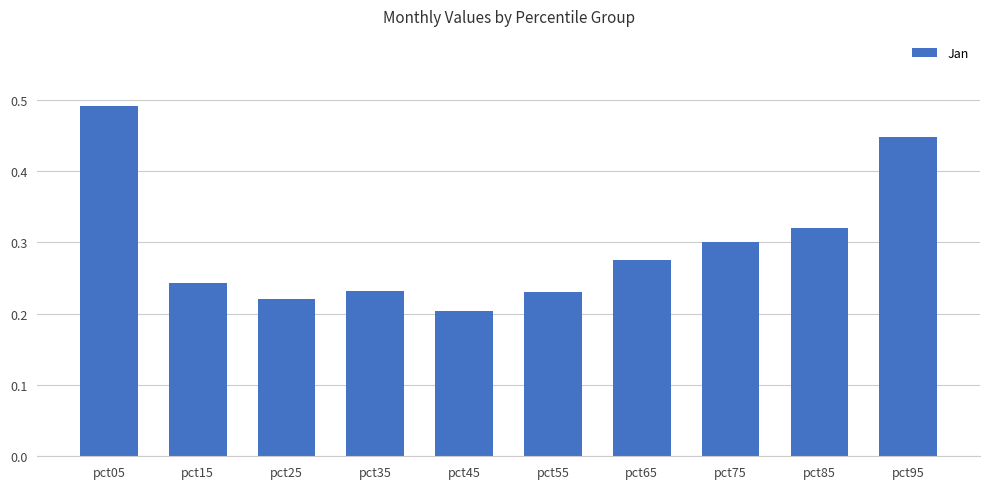

Between pct45 and pct95, which is larger?

pct95